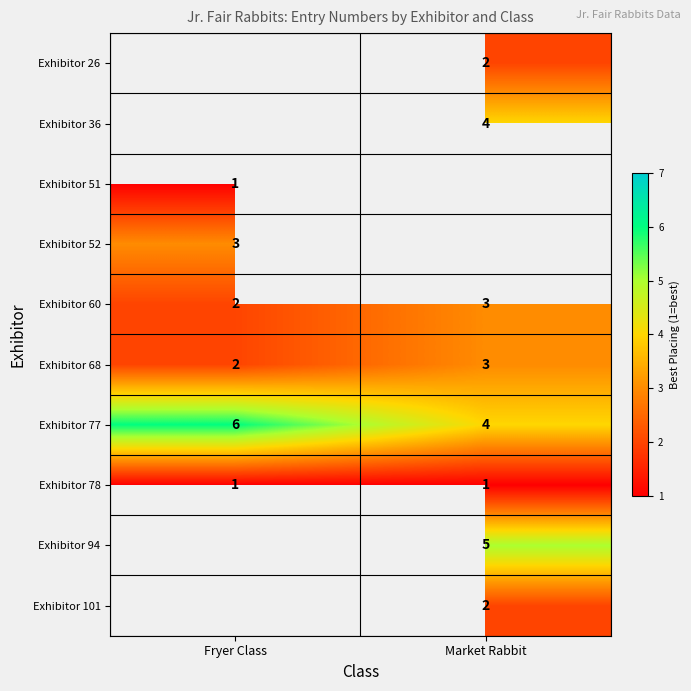

Where is Exhibitor 60 nearest to the value 2?

Fryer Class